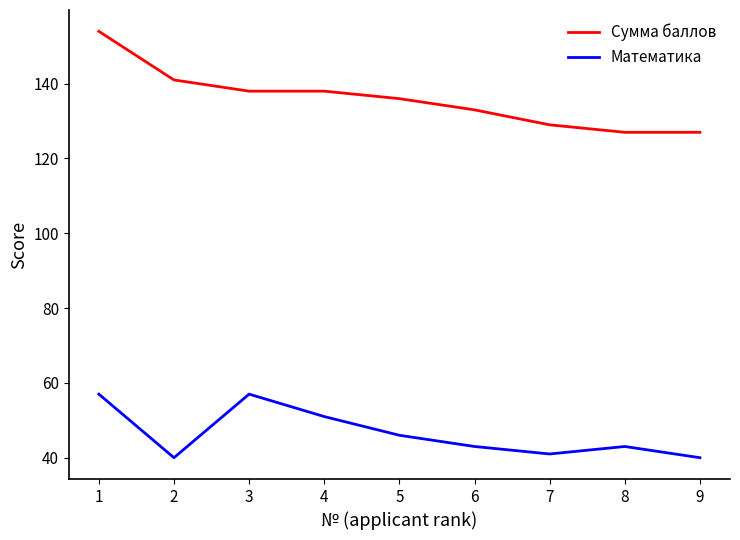

The Математика series shows 69 at 5. True or false?

False